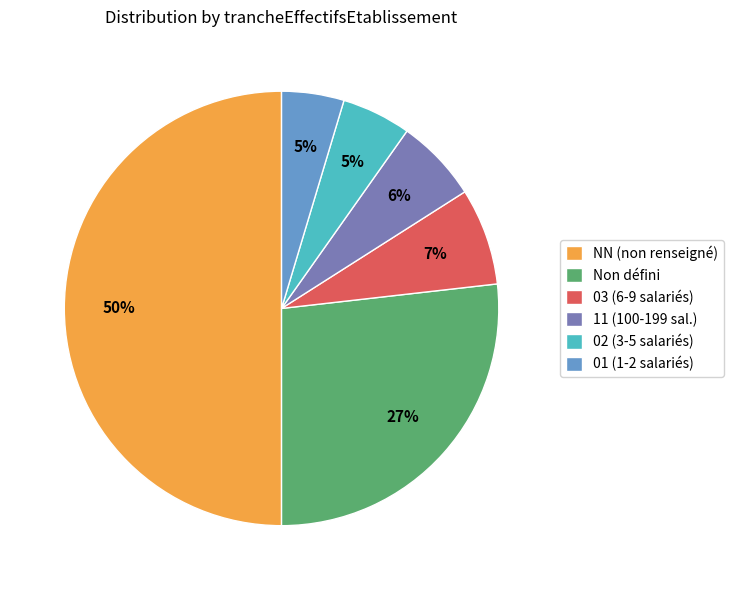

Is the sum of 11 (100-199 sal.) and 02 (3-5 salariés) greater than half?

No